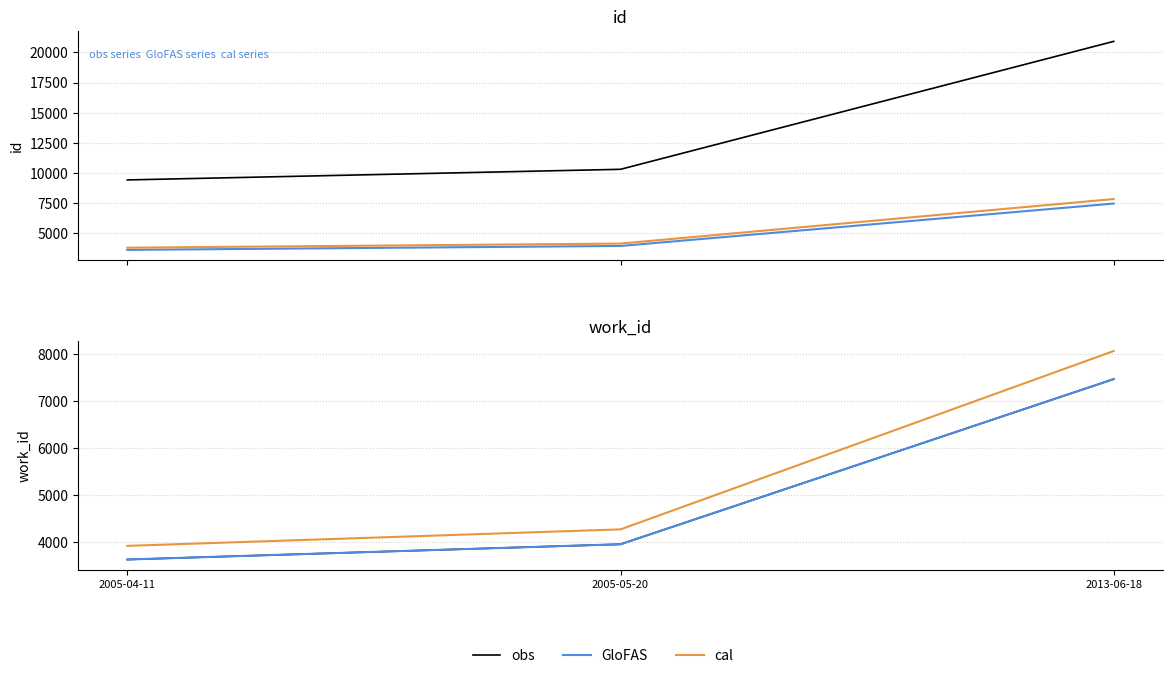

How many lines are shown in the chart?

3